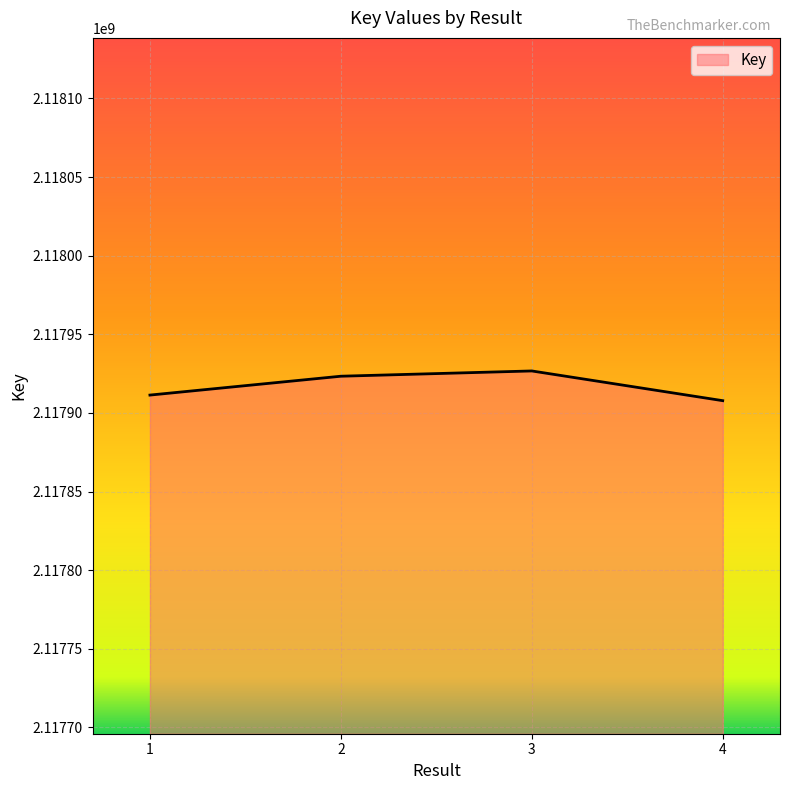

True or false: there are more than 0 points higher than both neighbors.

True